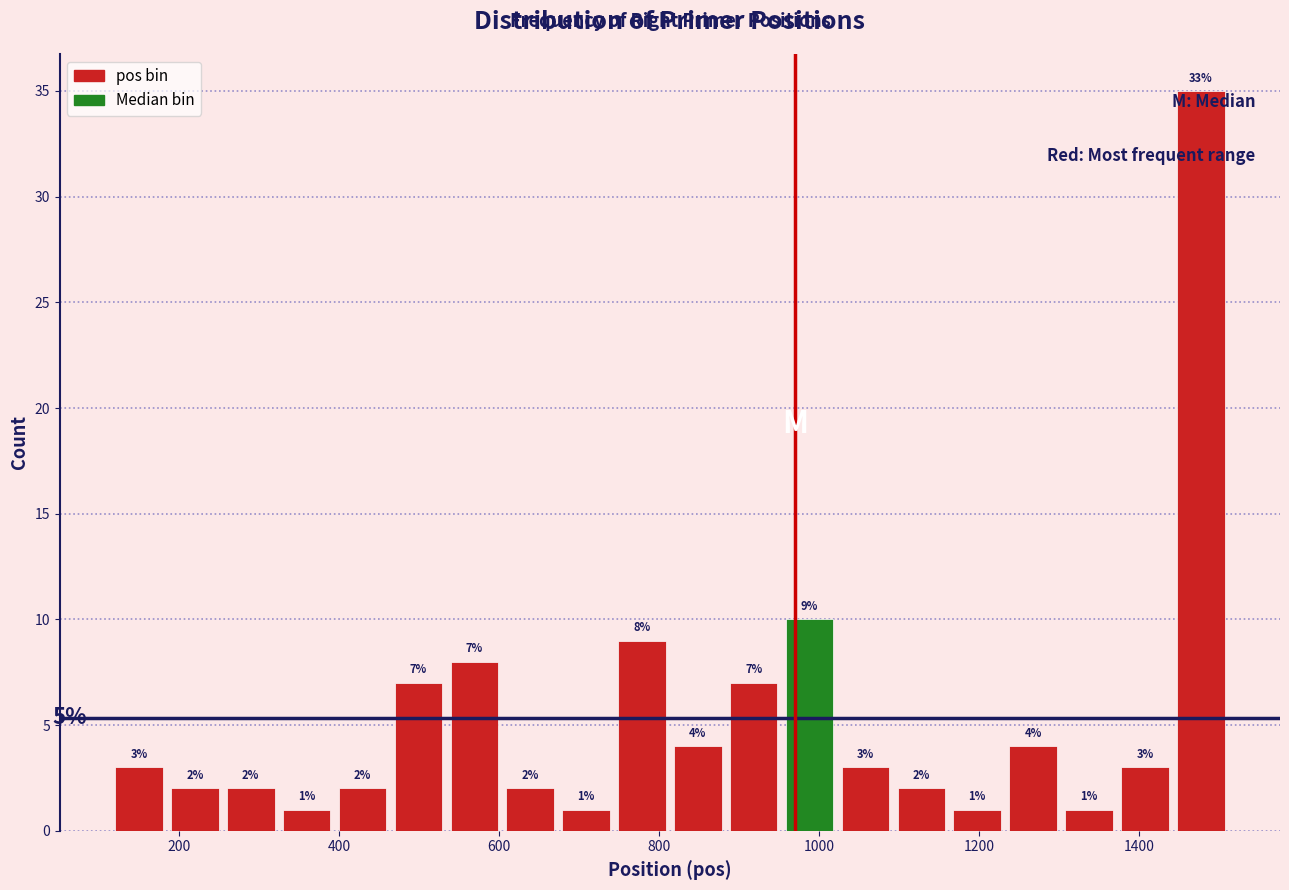

Around what value on the x-axis is the tallest bar? Give the approximate position of its centre, as read against the axis.

1480